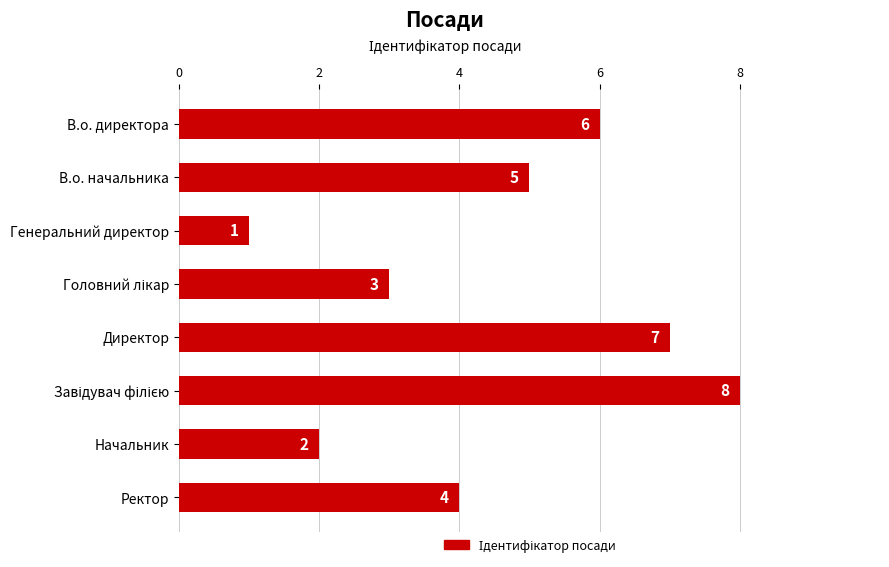

Are the bars grouped side by side (vs. stacked)?

No